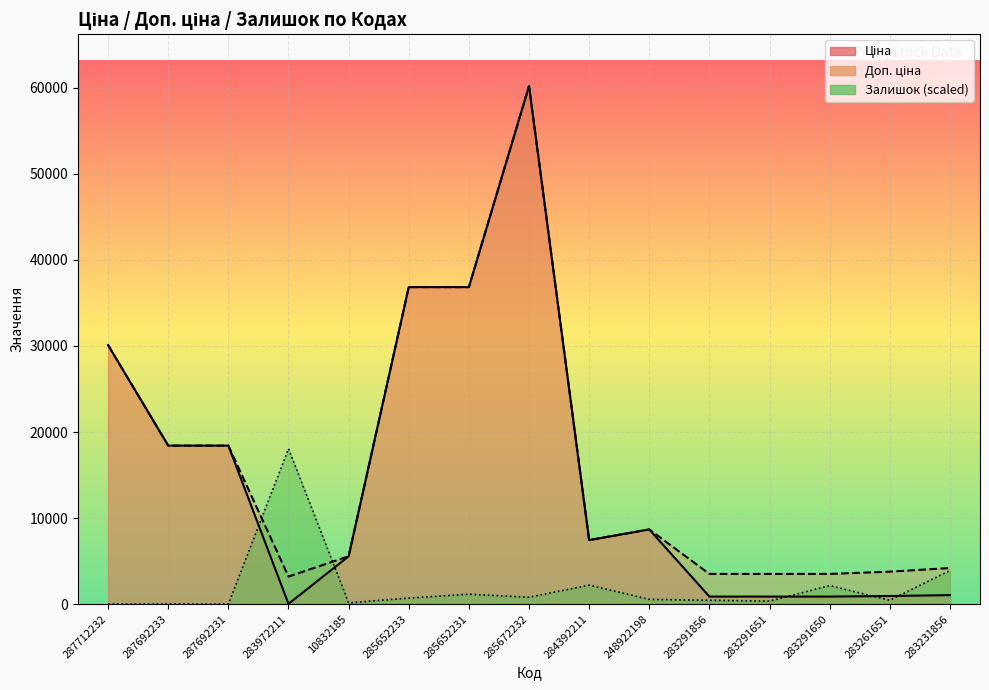

Rank the series by their maximum value, from lowest to highest.

Залишок, Ціна, Доп. ціна